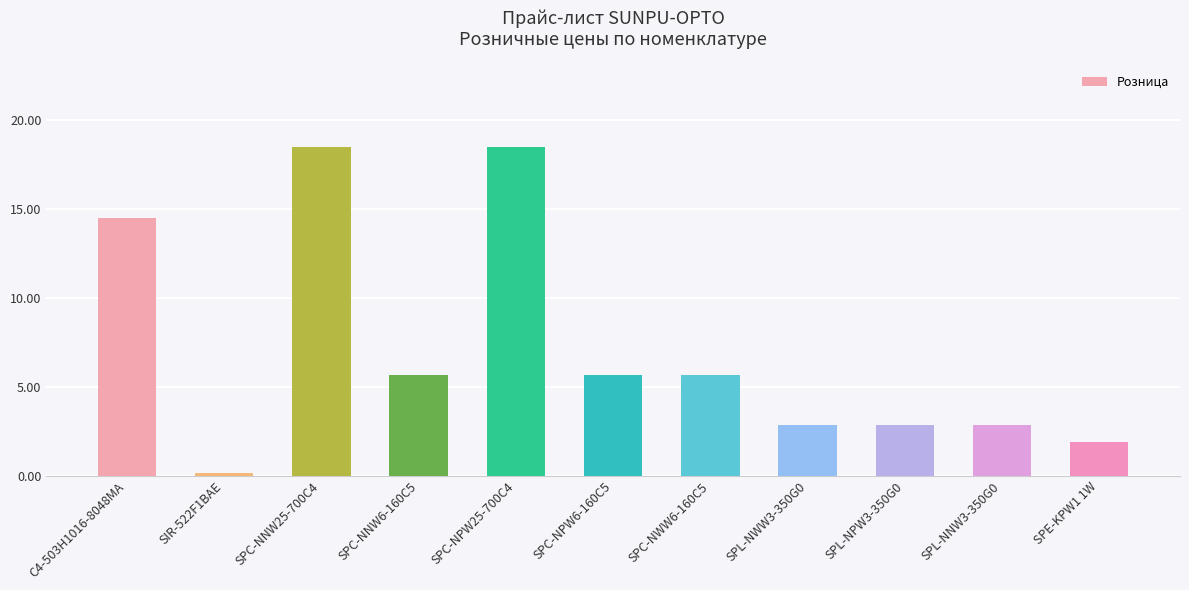

The value at SPC-NPW25-700C4 is 7.4. True or false?

False